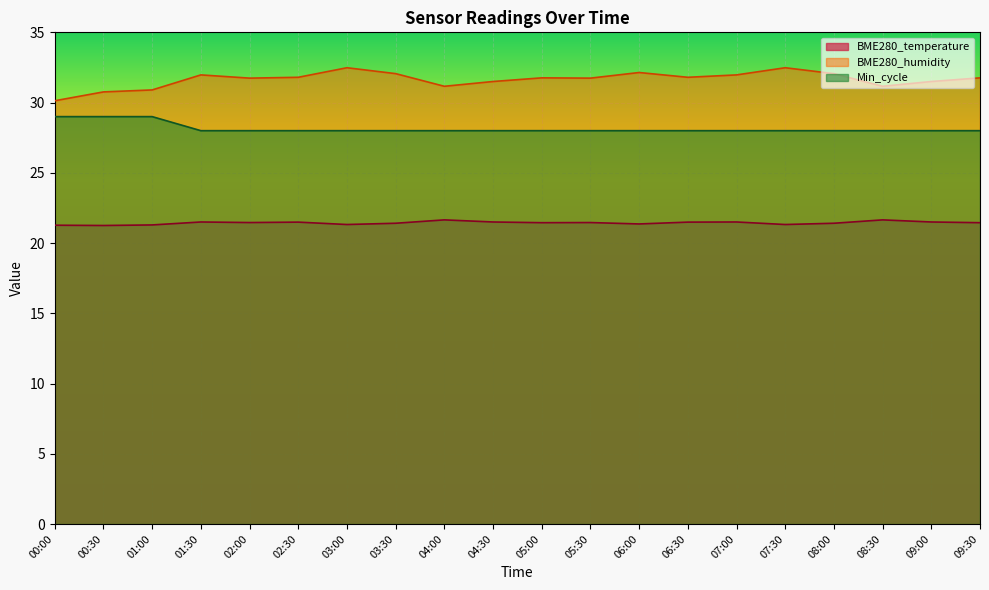

At 06:30, list the series in order from largest to smallest.

BME280_humidity, Min_cycle, BME280_temperature